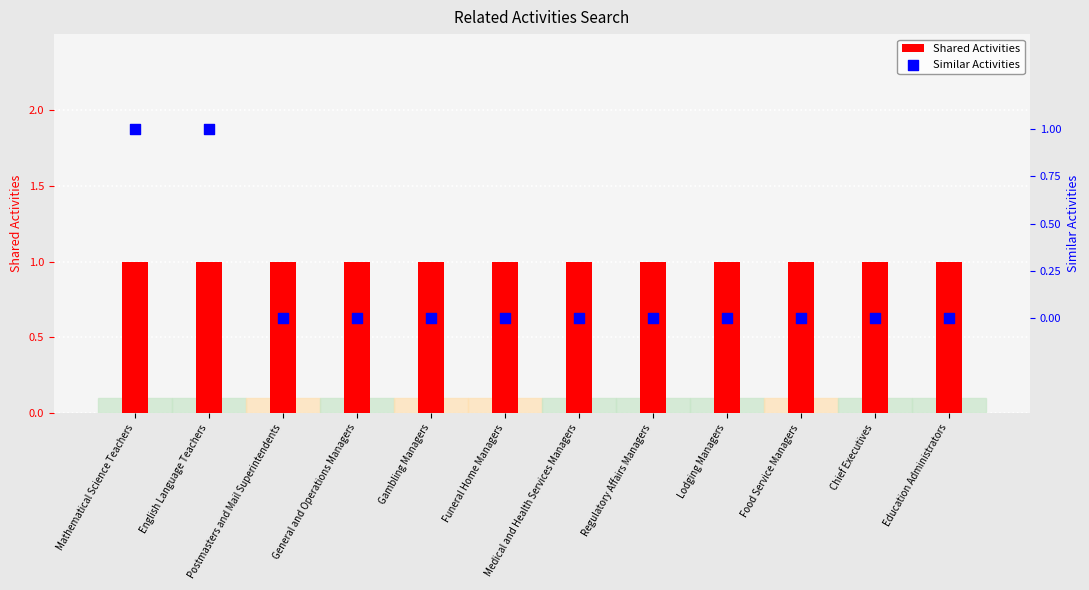

Which series has the largest total across all categories?

Shared Activities